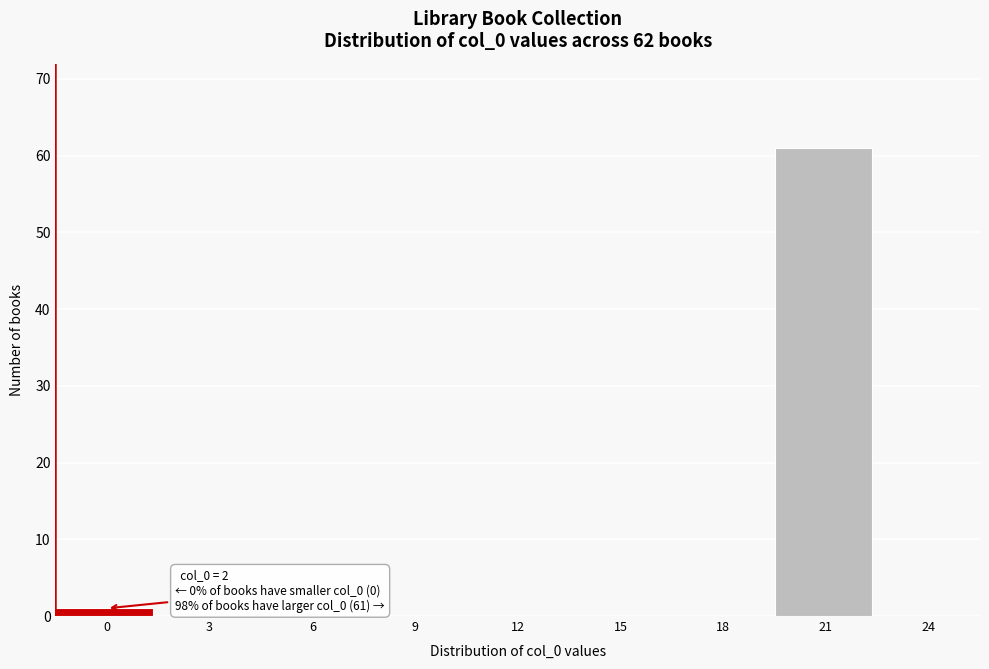

Reading right to left, list all the values displayed in this chart.

24=0	21=61	18=0	15=0	12=0	9=0	6=0	3=0	0=1